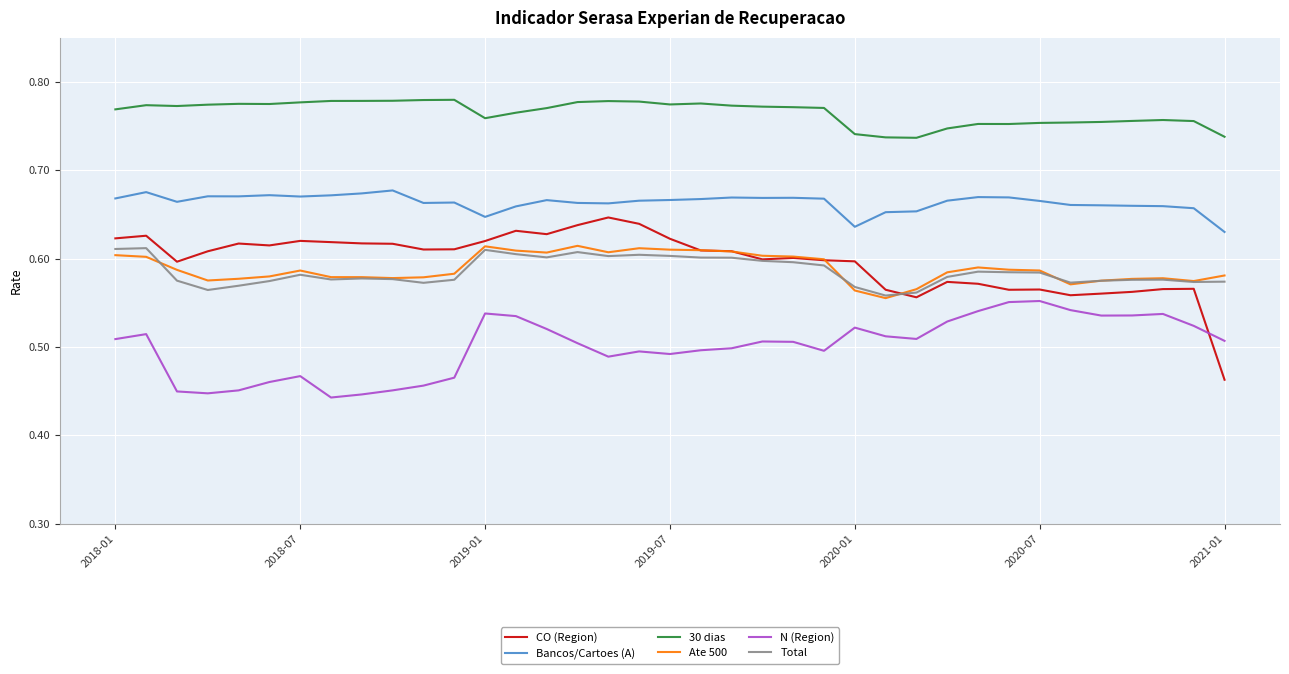

Which series has the largest total across all categories?

30 dias